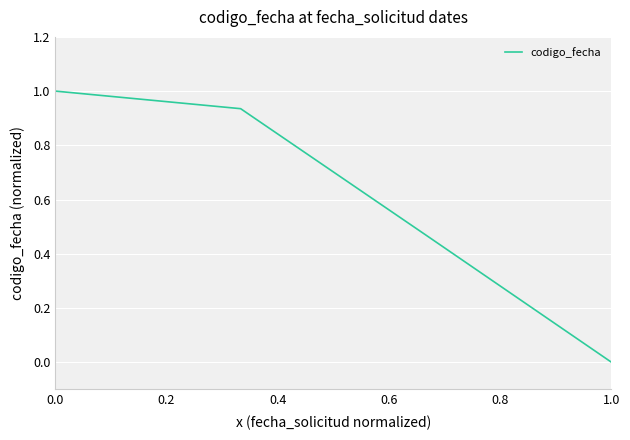

True or false: there are more than 1 points higher than both neighbors.

False